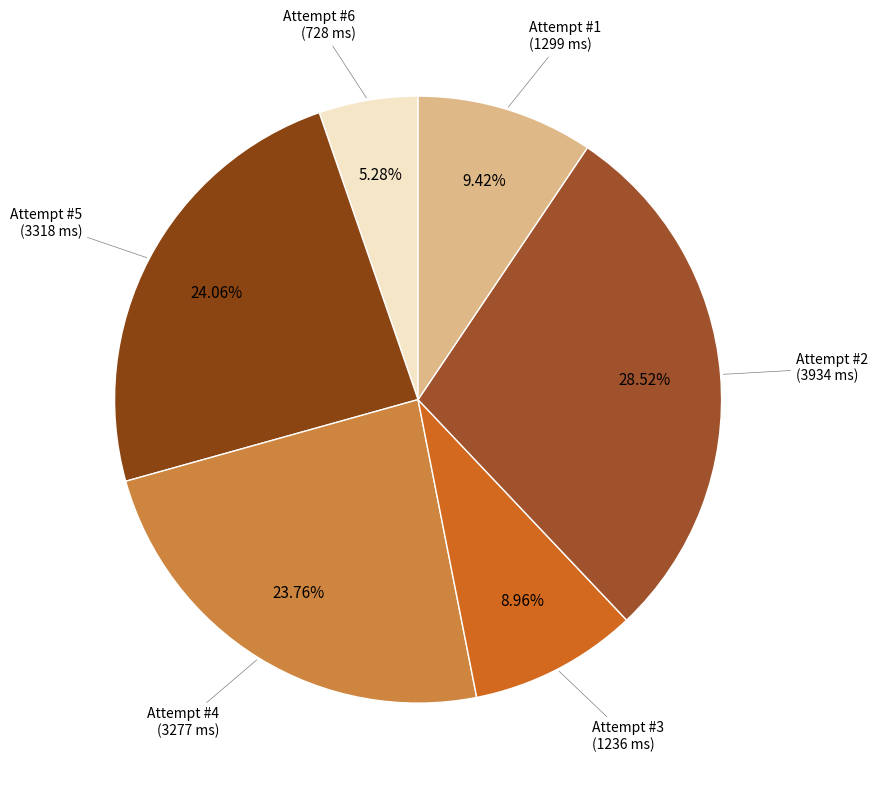

Which has a higher value, Attempt #3 or Attempt #2?

Attempt #2